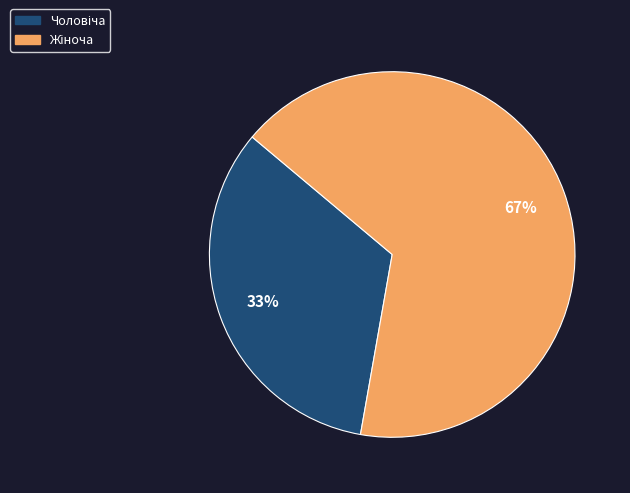

To the nearest percent, what is the average slice percentage?

50%